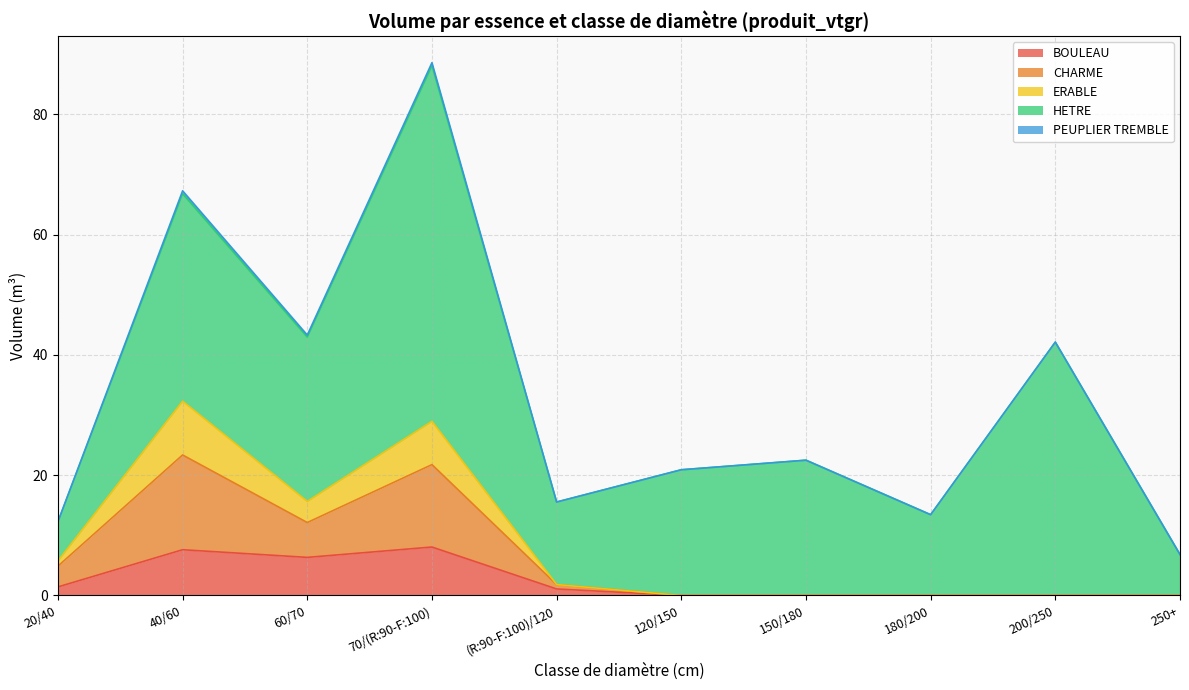

At which category does the chart reach its minimum across all series?

120/150